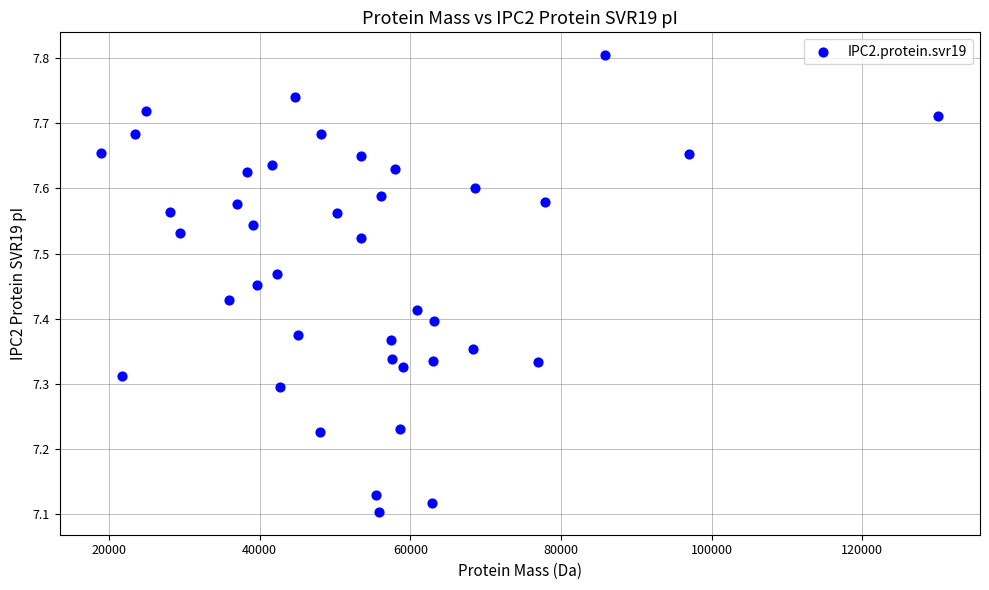

What is the range of Y values (max minus min)?

0.7